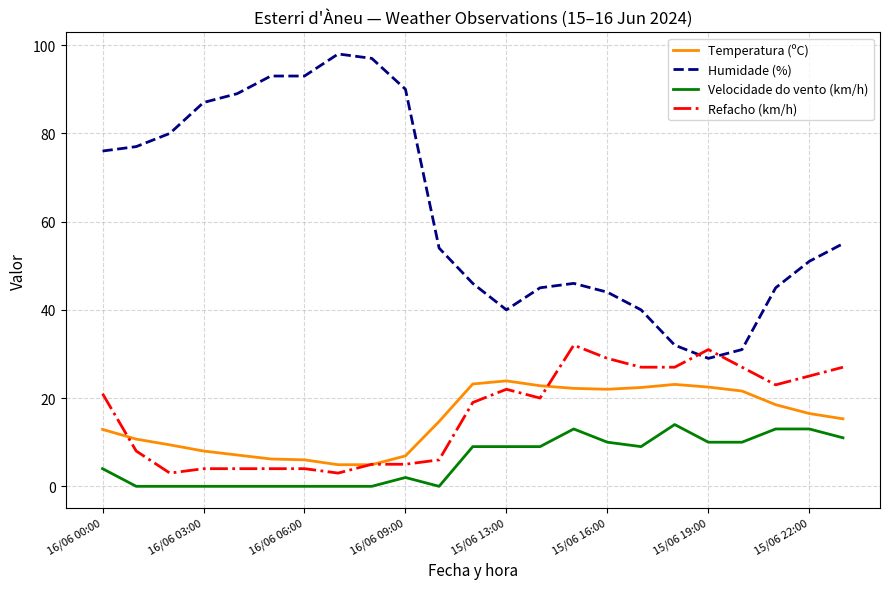

What is the greatest value displayed?

98.0